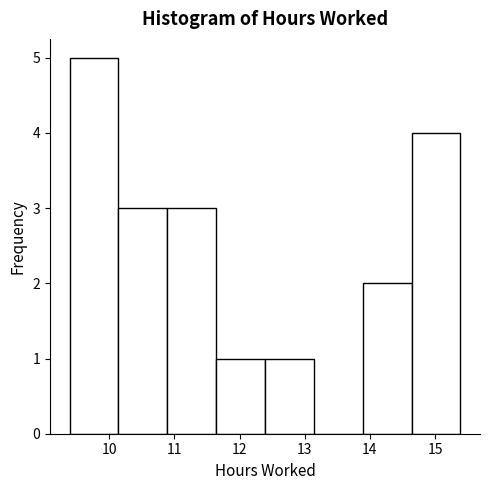

Over which range of the x-axis is the bar tallest?

9.39 to 10.14